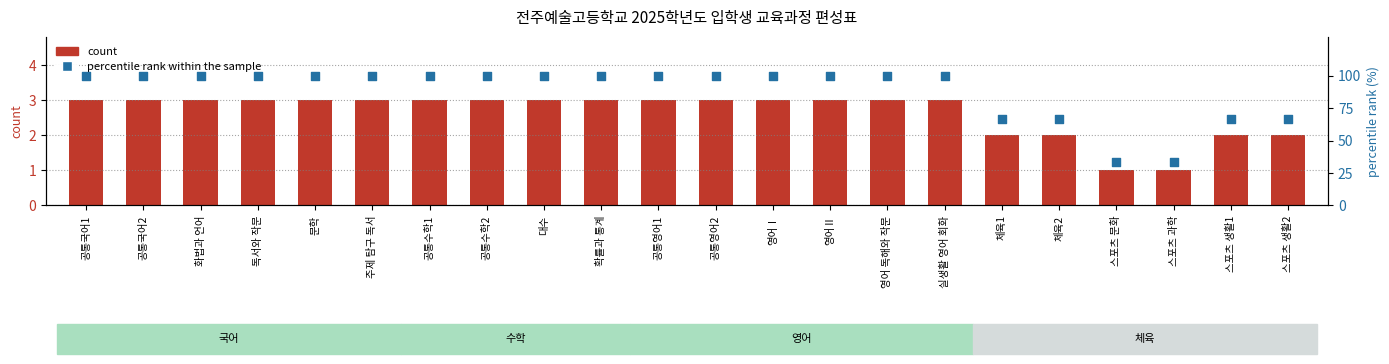

Which series contains the lowest Y value?

count